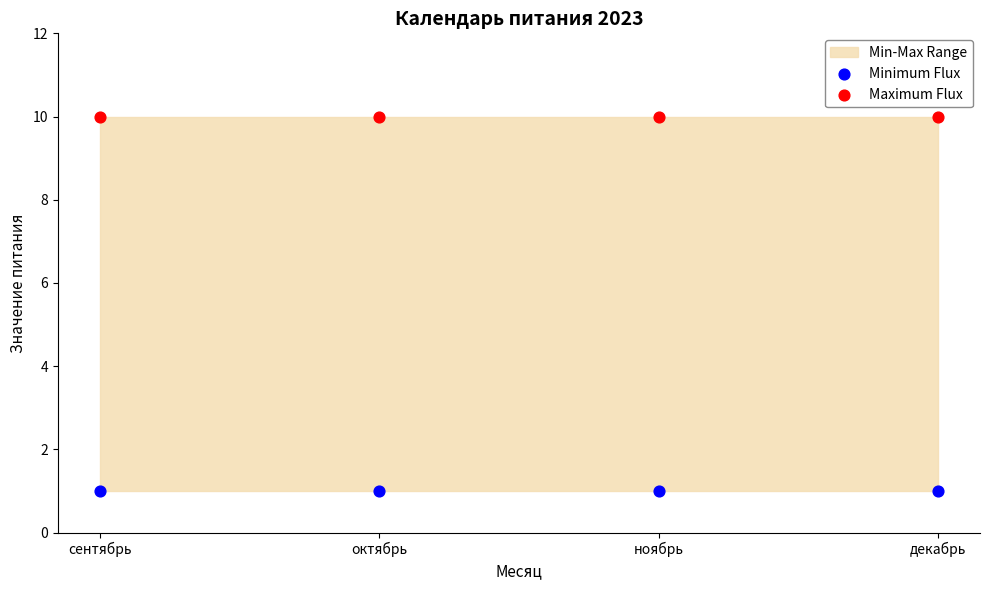

Which series reaches the minimum Y coordinate?

Minimum Flux